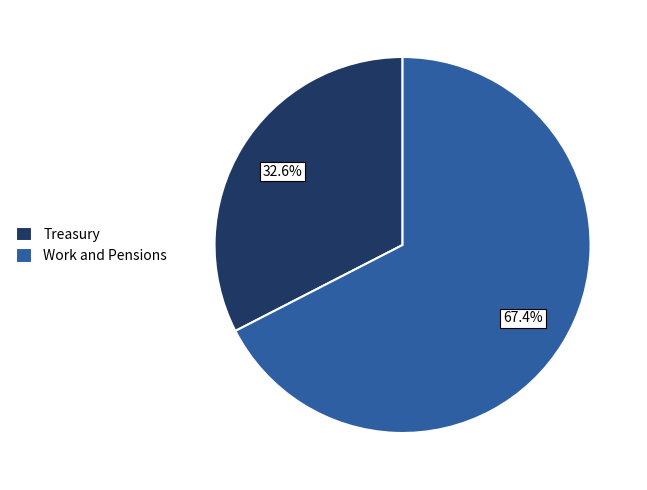

Between Treasury and Work and Pensions, which is larger?

Work and Pensions